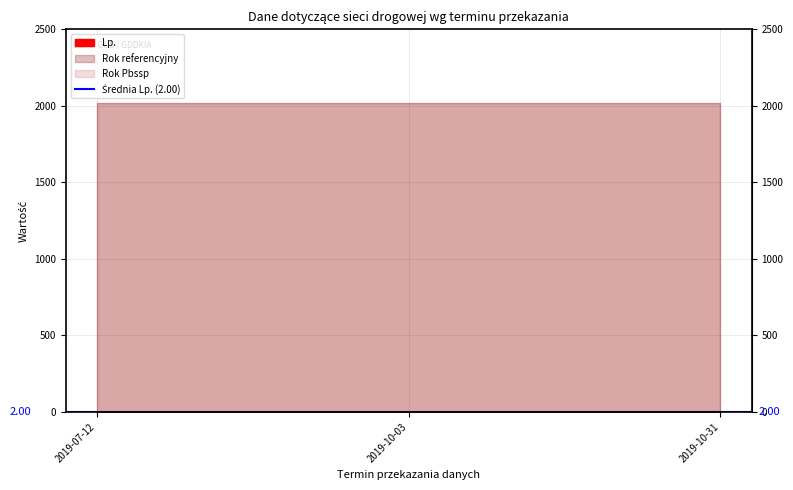

Which series has the largest total across all categories?

Rok referencyjny